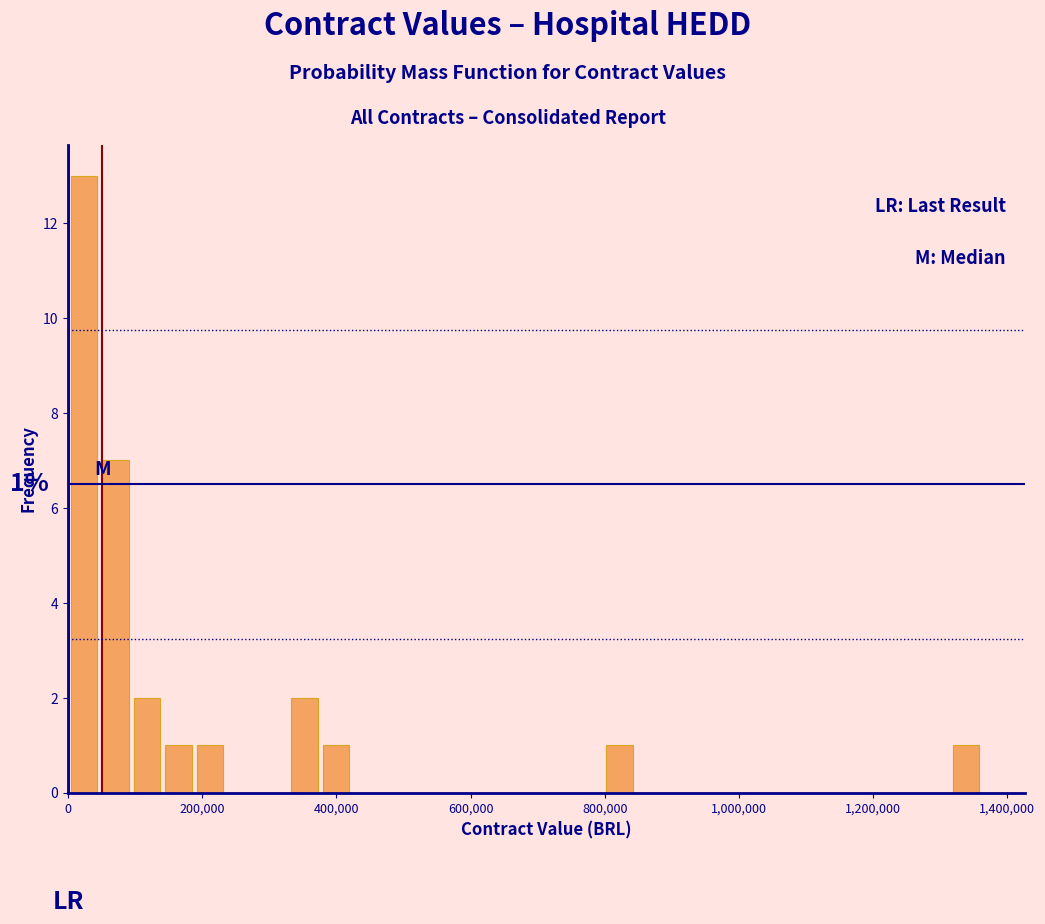

Read against the x-axis, roughly where is the centre of the tallest bar?

20000